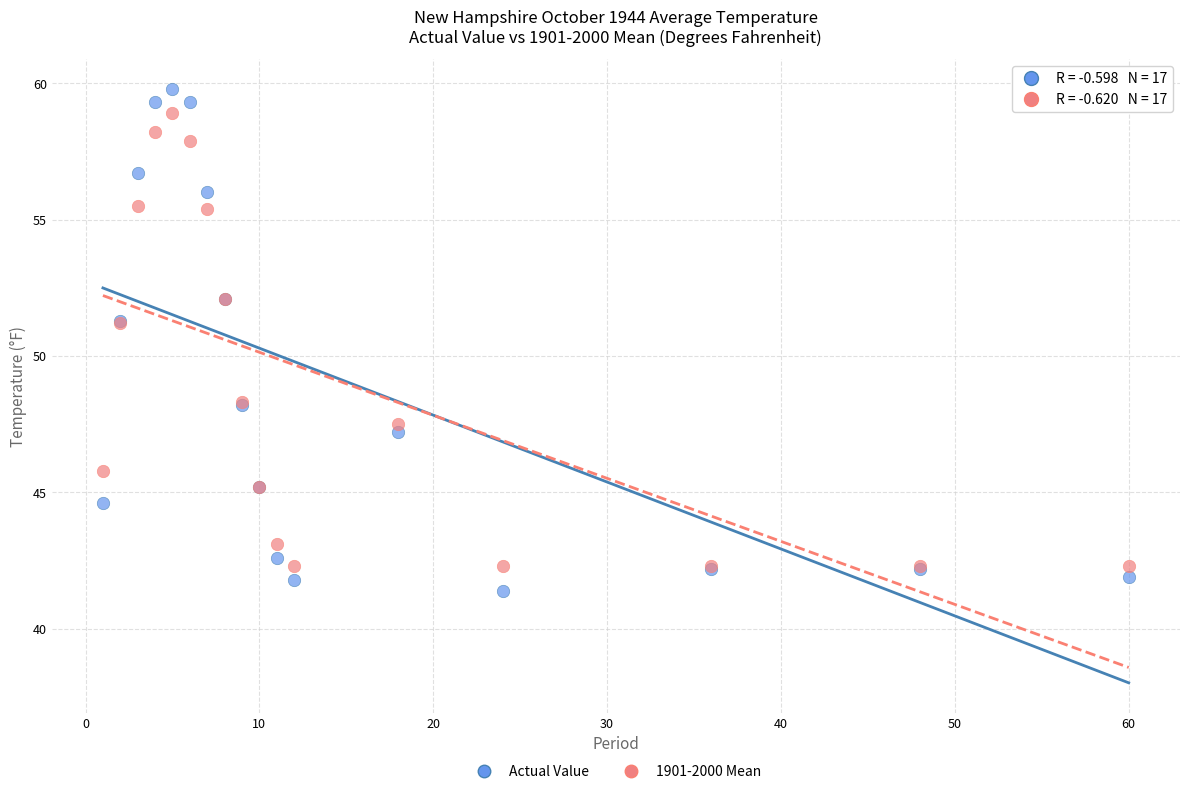

Which series reaches the maximum Y coordinate?

Actual Value